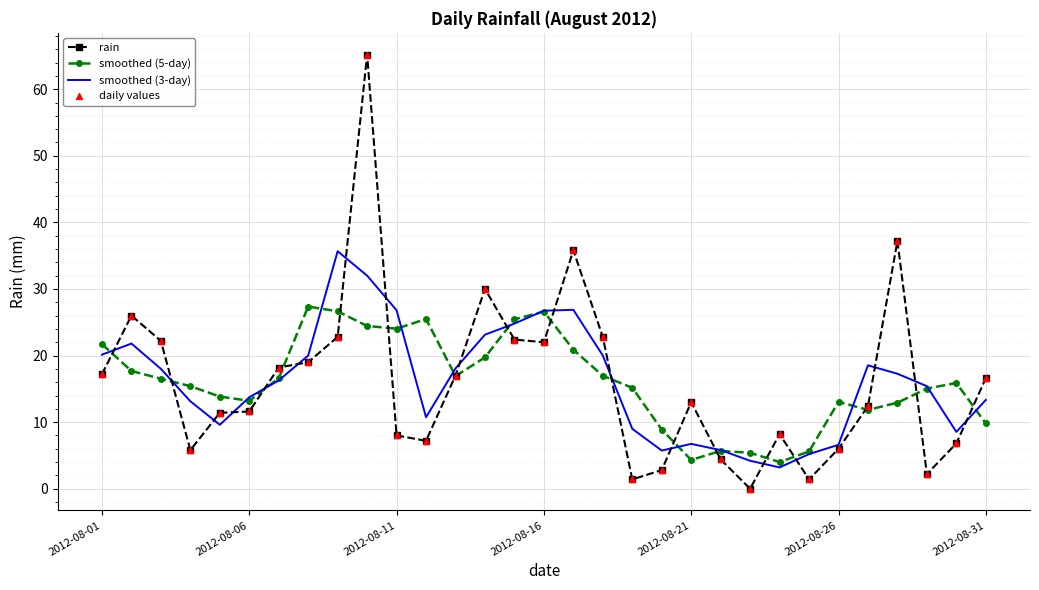

List the series in order of their peak value, lowest first.

smoothed (5-day), smoothed (3-day), rain